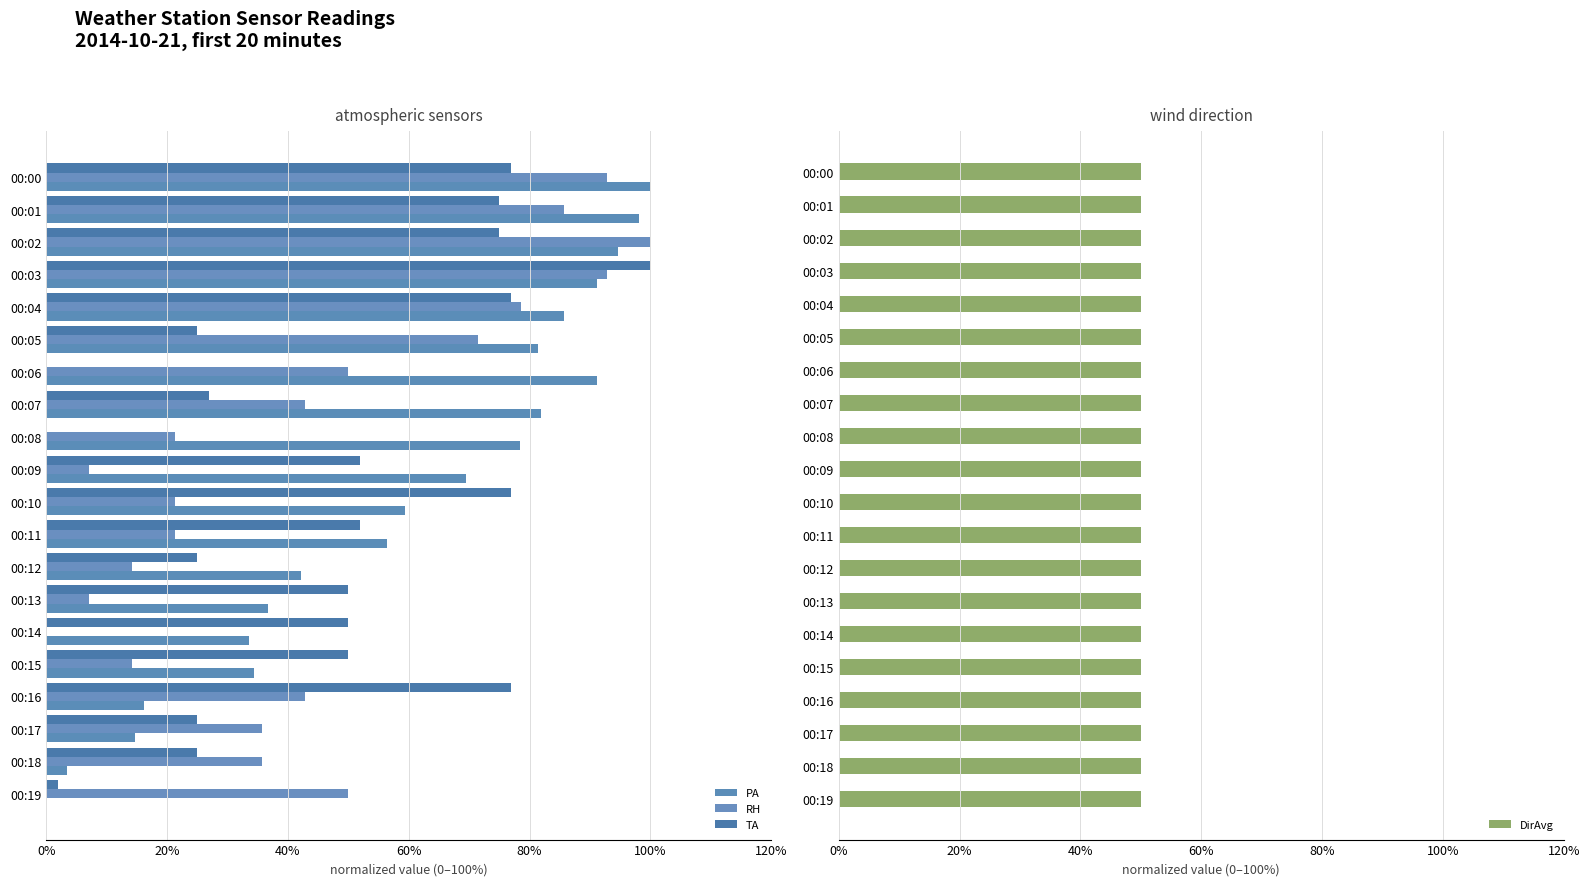

How many data points in RH are above 42?

10